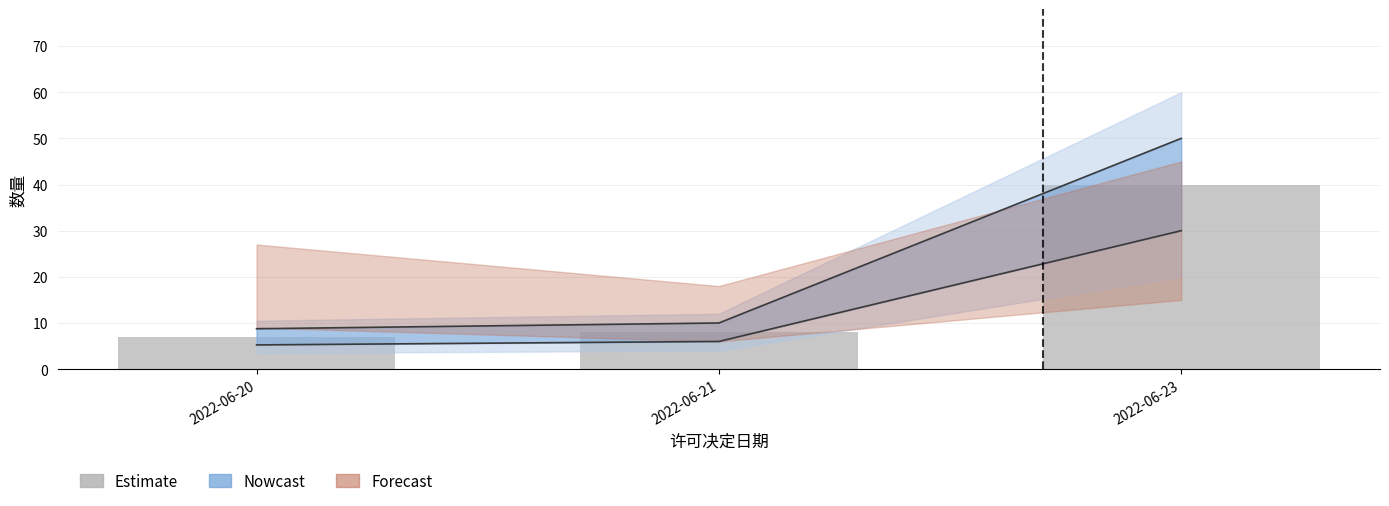

Reading left to right, transcribe all the data shown in this chart.

7	8	40